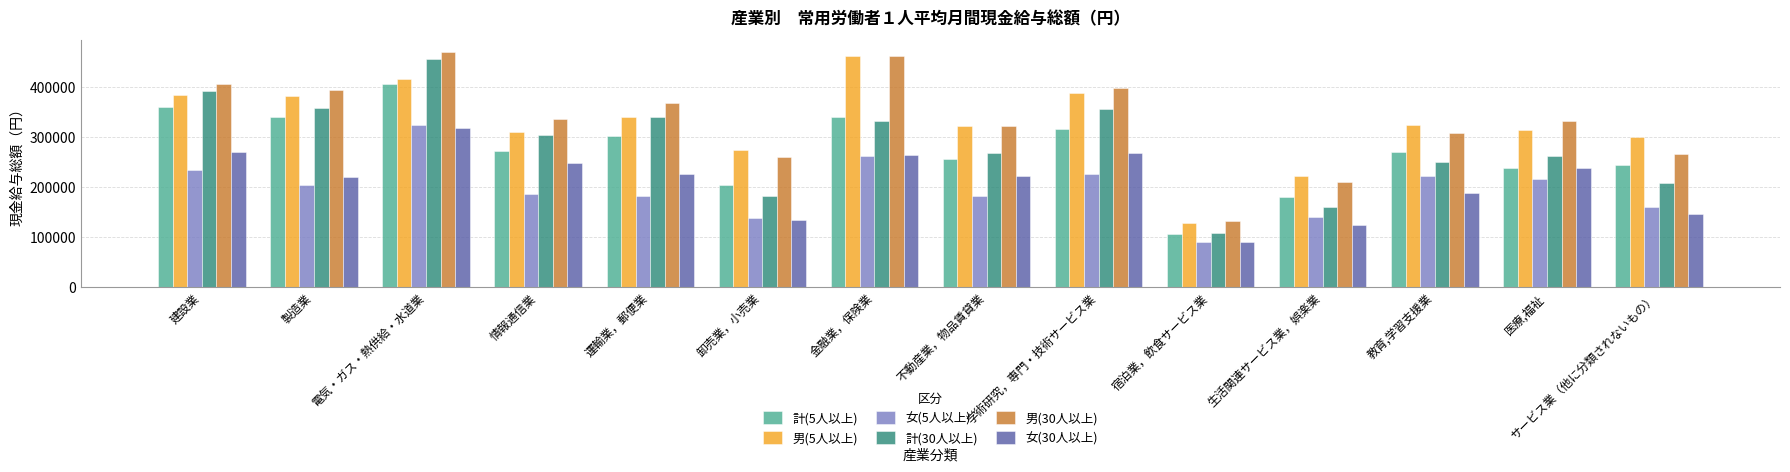

At which label does 女(5人以上) reach its minimum?

宿泊業，飲食サービス業